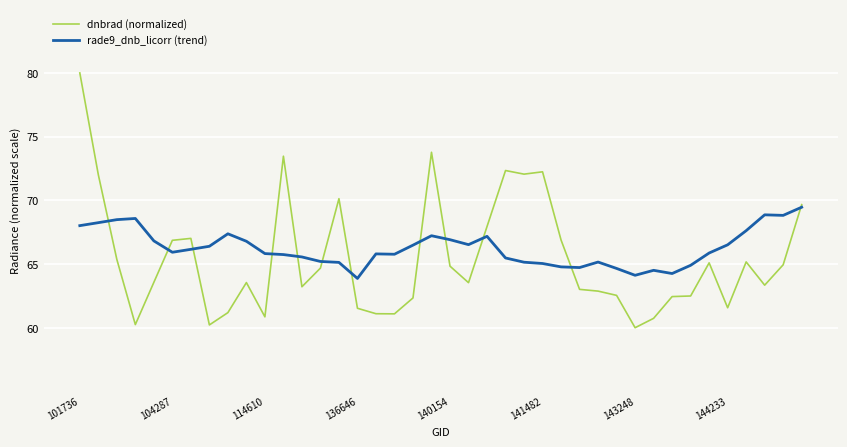

At how many categories does at least one series exceed 76?

1